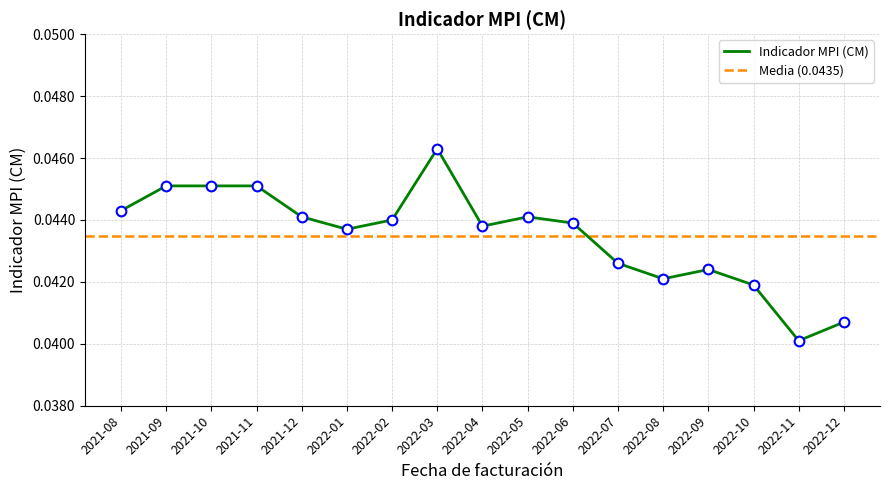

At which label is the value closest to 0?

2022-11